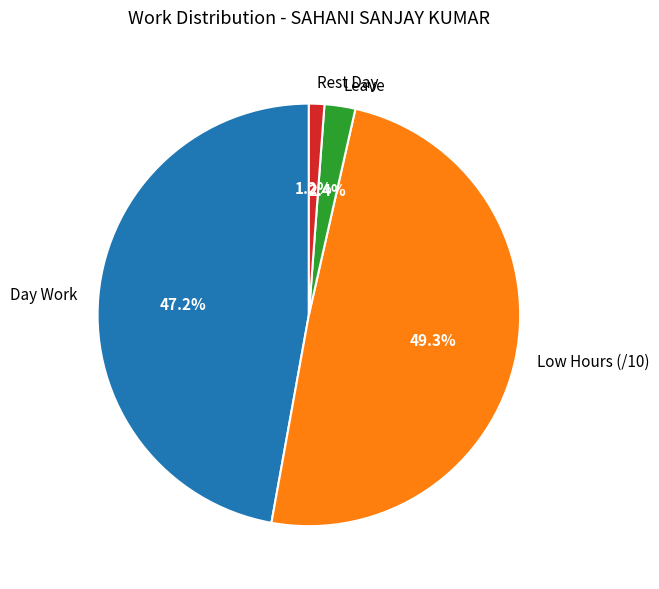

Rank the categories by value from highest to lowest.

Low Hours (/10), Day Work, Leave, Rest Day